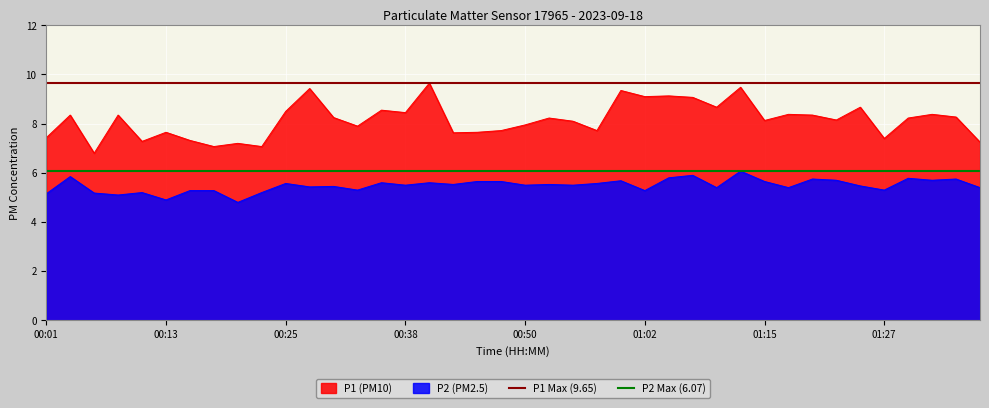

What is the average value of the P1 Max (9.65) series?

9.7